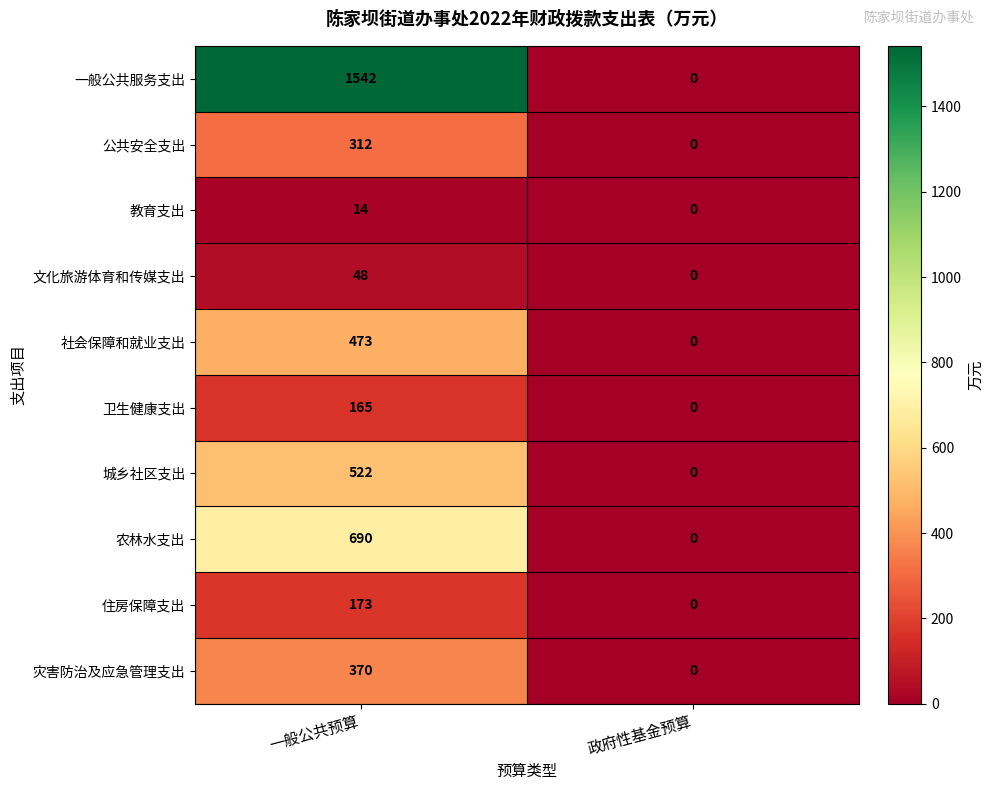

How many series are shown in this chart?

10